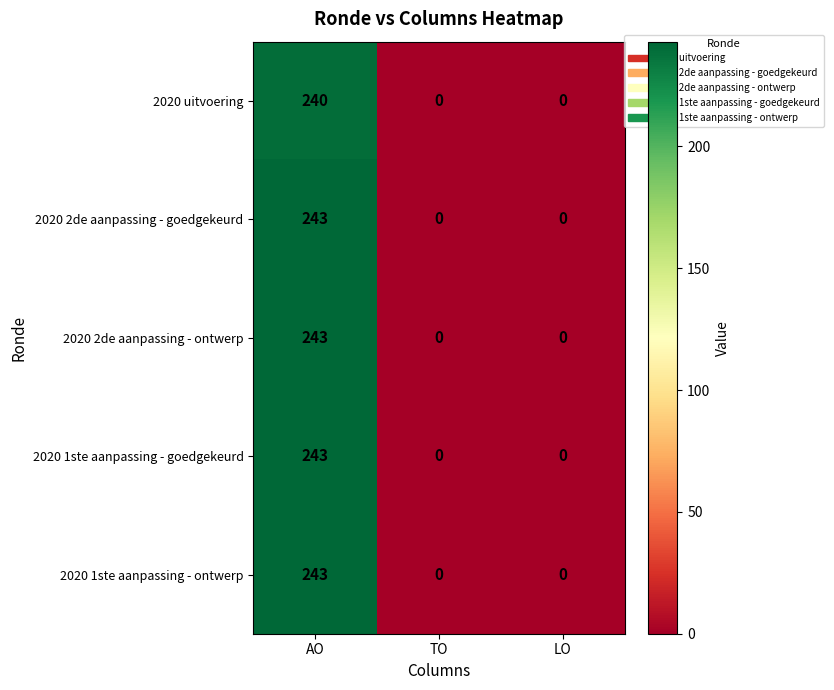

What is the difference between the 2020 2de aanpassing - goedgekeurd values at TO and AO?

243